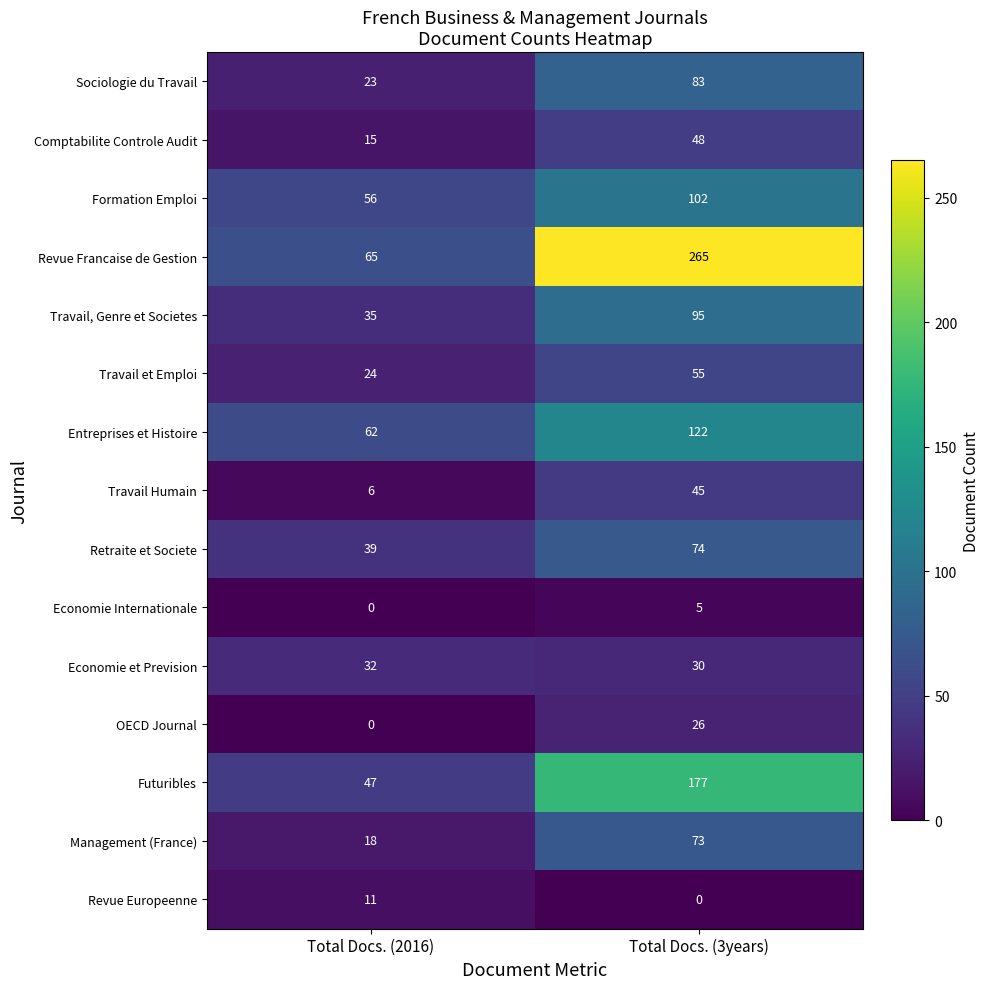

The value of Entreprises et Histoire at Total Docs. (3years) is 60. True or false?

False